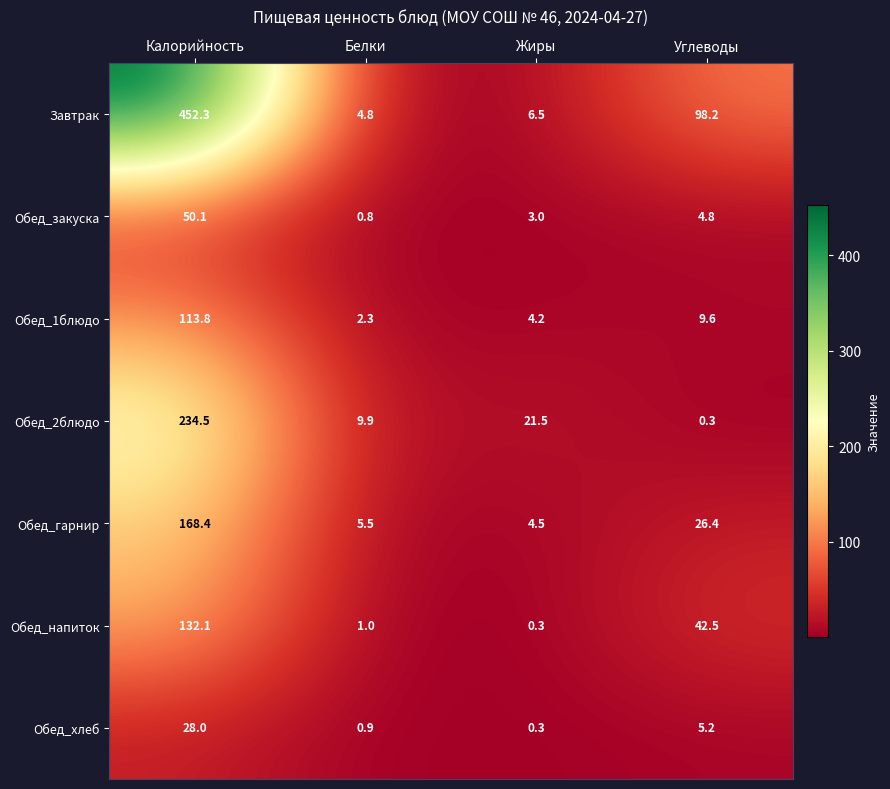

Reading right to left, list all the values displayed in this chart.

Завтрак: Углеводы=98.2	Жиры=6.5	Белки=4.8	Калорийность=452.3
Обед_закуска: Углеводы=4.8	Жиры=3.0	Белки=0.8	Калорийность=50.1
Обед_1блюдо: Углеводы=9.6	Жиры=4.2	Белки=2.3	Калорийность=113.8
Обед_2блюдо: Углеводы=0.3	Жиры=21.5	Белки=9.9	Калорийность=234.5
Обед_гарнир: Углеводы=26.4	Жиры=4.5	Белки=5.5	Калорийность=168.4
Обед_напиток: Углеводы=42.5	Жиры=0.3	Белки=1.0	Калорийность=132.1
Обед_хлеб: Углеводы=5.2	Жиры=0.3	Белки=0.9	Калорийность=28.0